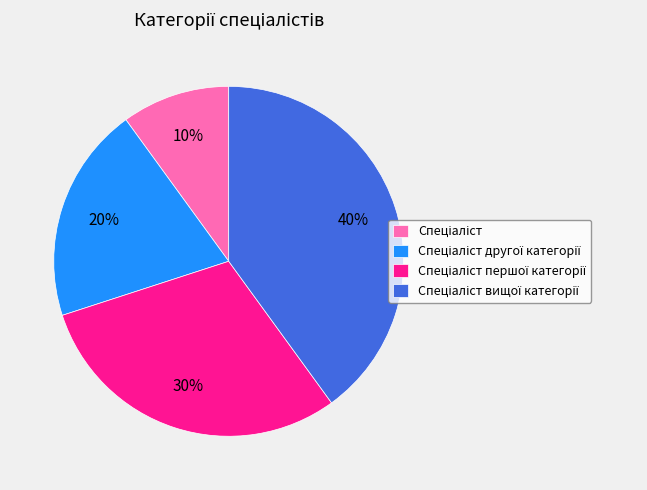

Is there a majority slice in this chart?

No